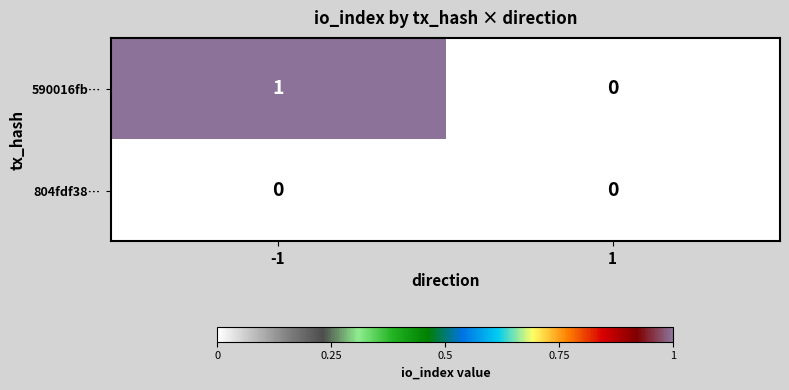

Between -1 and 1, which series saw the biggest shift?

590016fb…